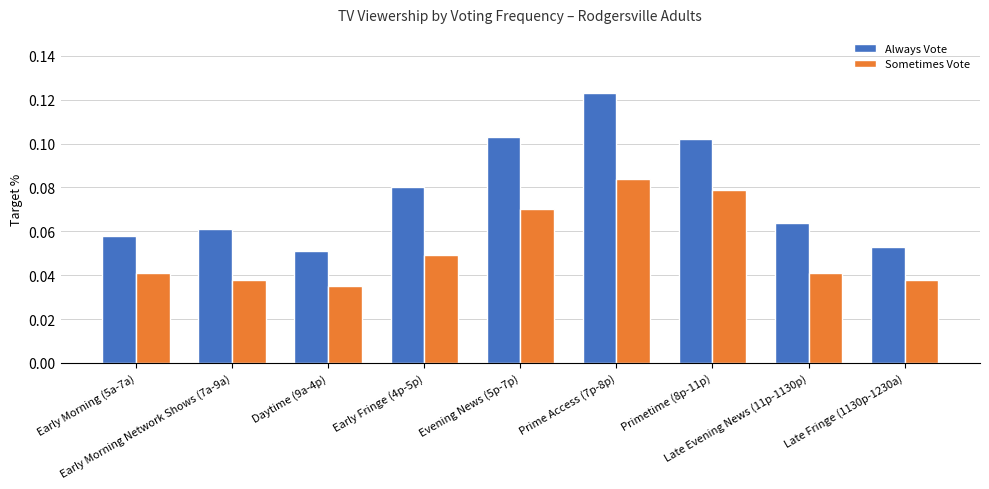

Rank the series by their maximum value, from highest to lowest.

Always Vote, Sometimes Vote